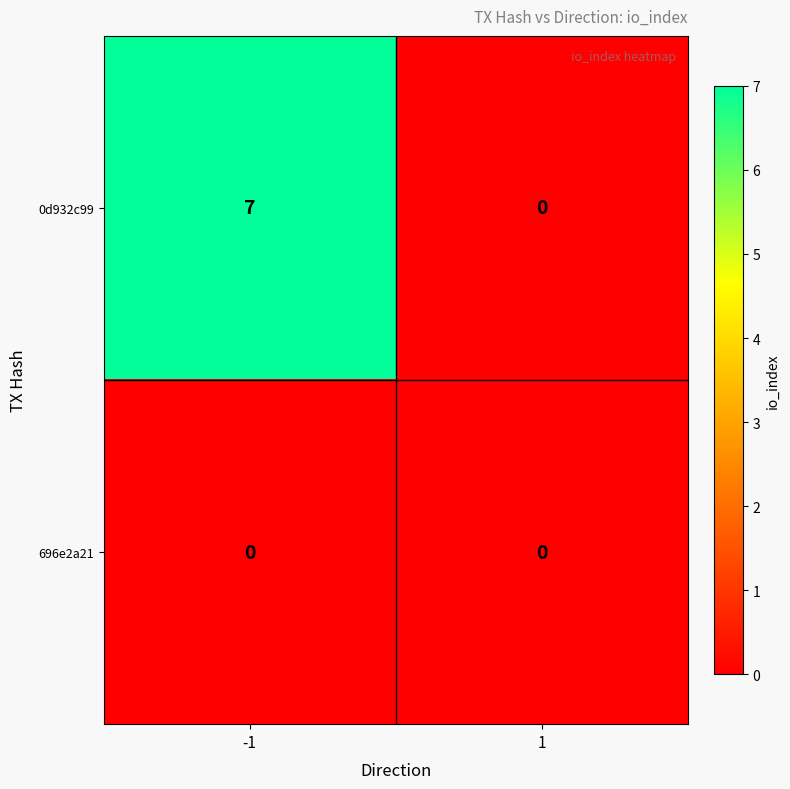

Which series has the widest spread of values?

0d932c99